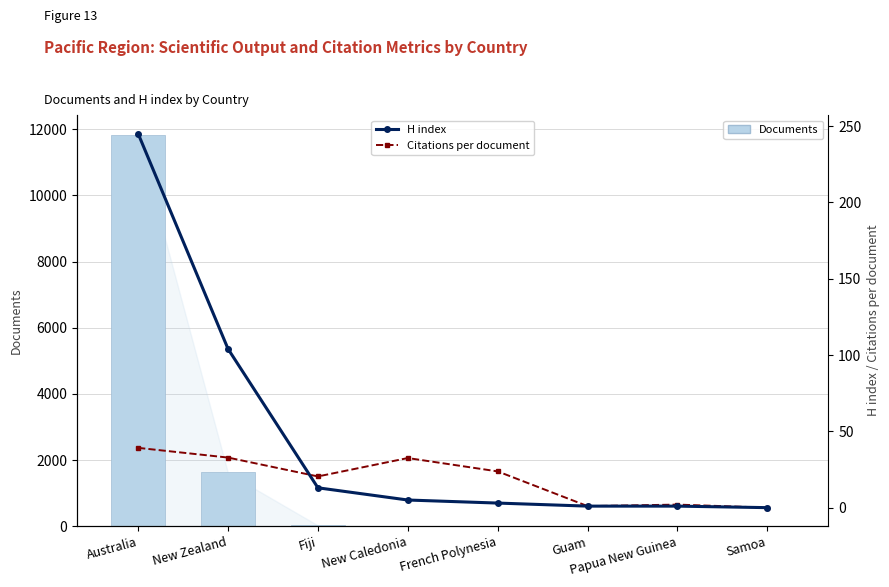

What position from the right is Samoa?

1